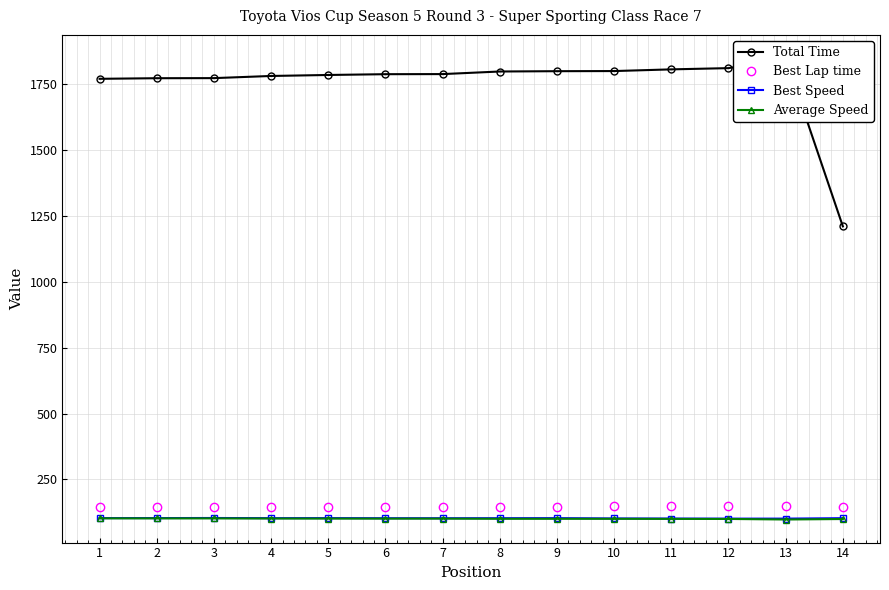

True or false: Best Speed and Total Time intersect in this chart.

False